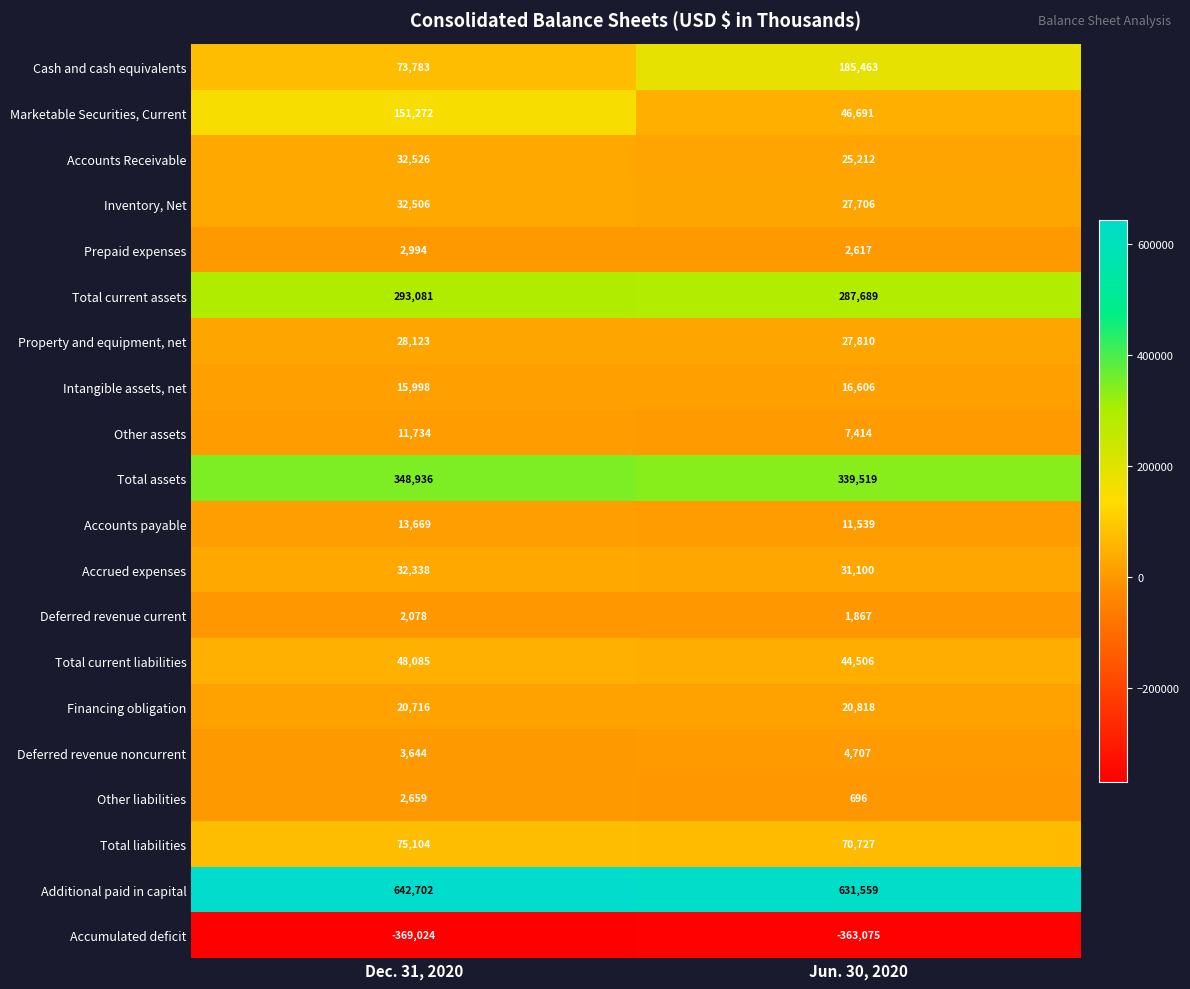

True or false: Intangible assets, net has a value of 16606 at Jun. 30, 2020.

True